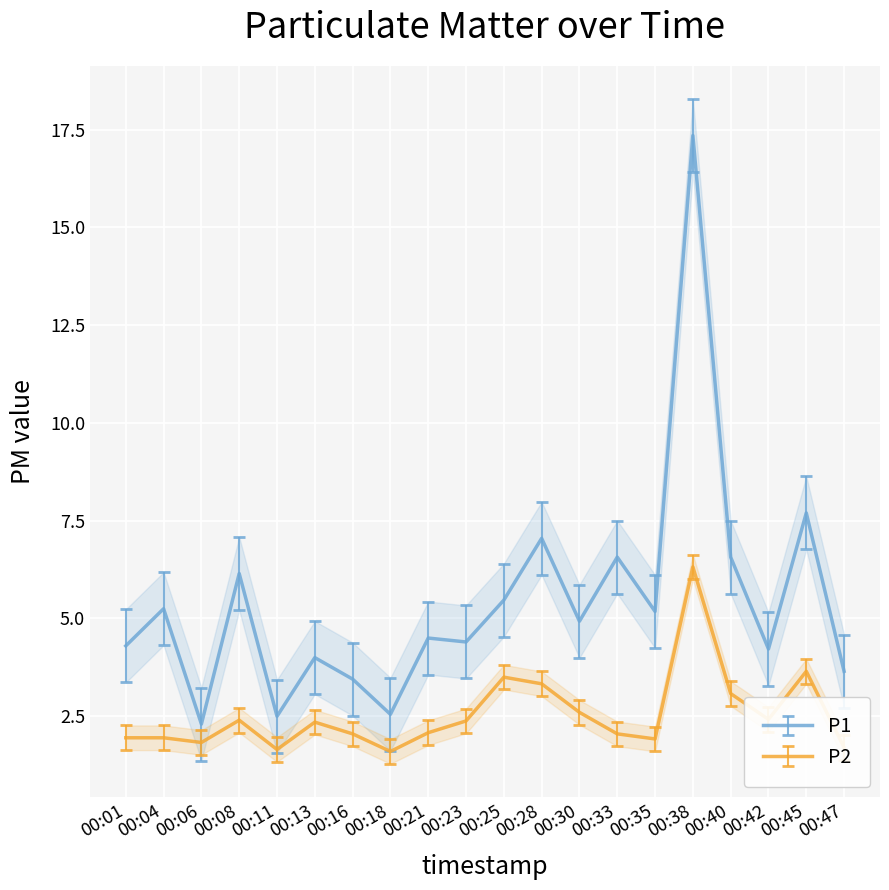

At which label does P2 first exceed 2?

00:08